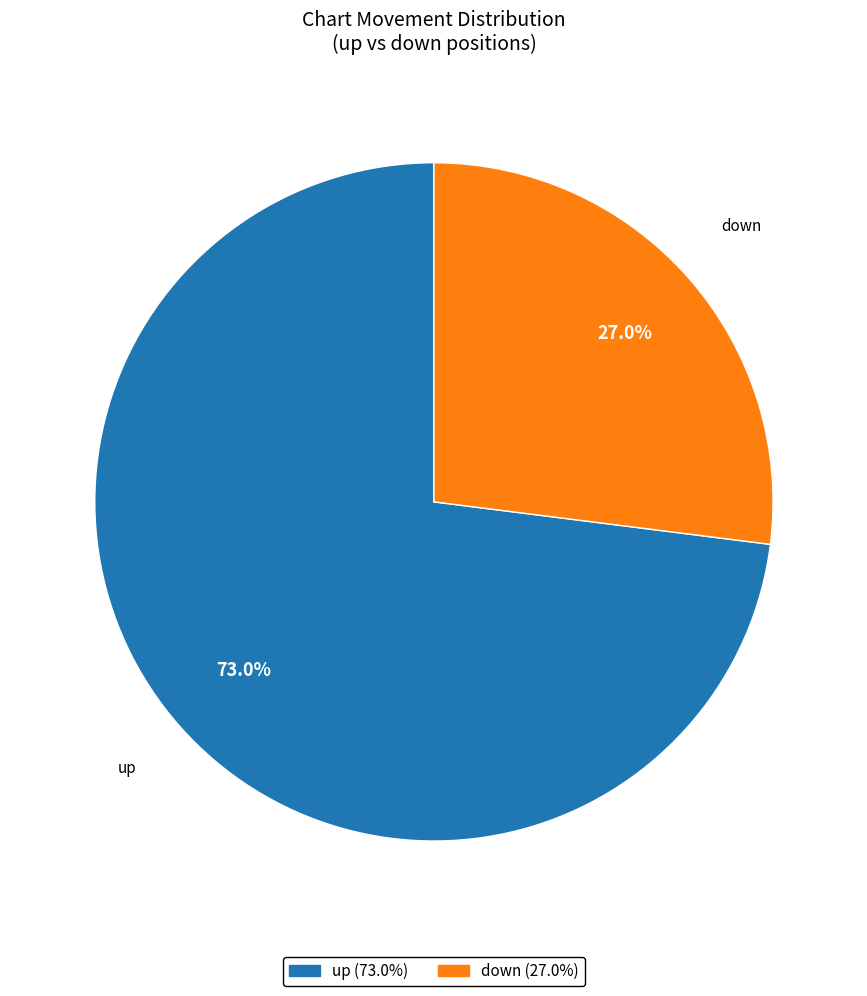

True or false: up accounts for 73% of the total.

True